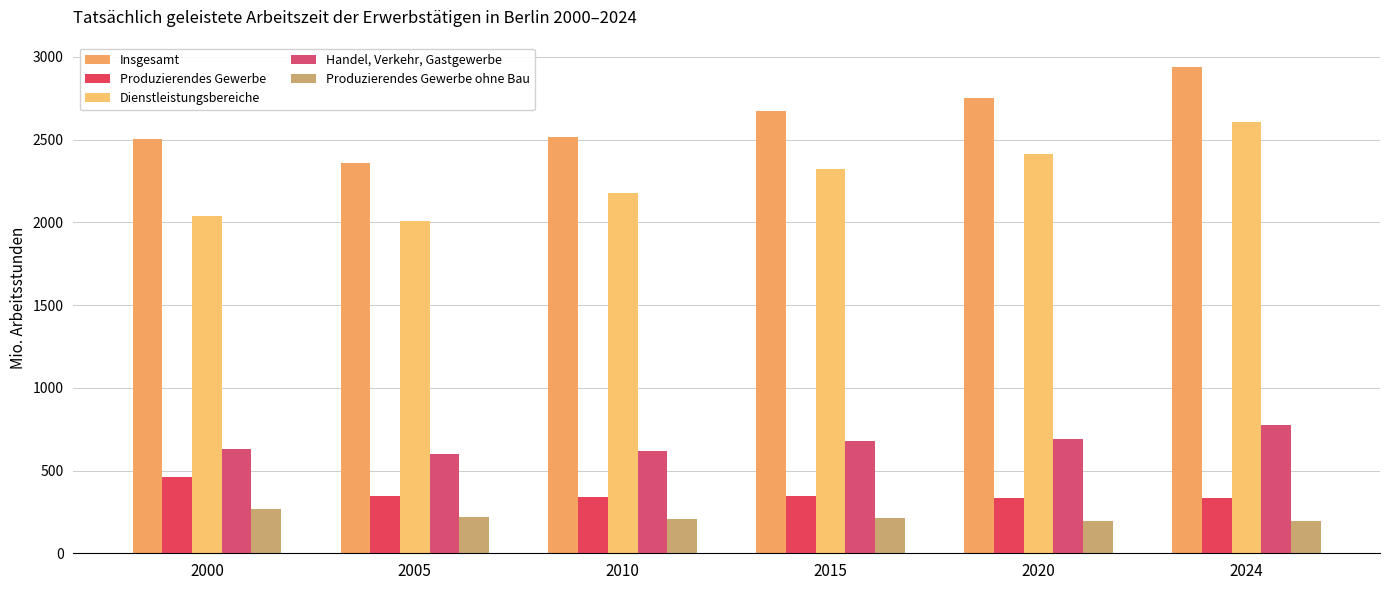

Does the chart contain stacked bars?

No